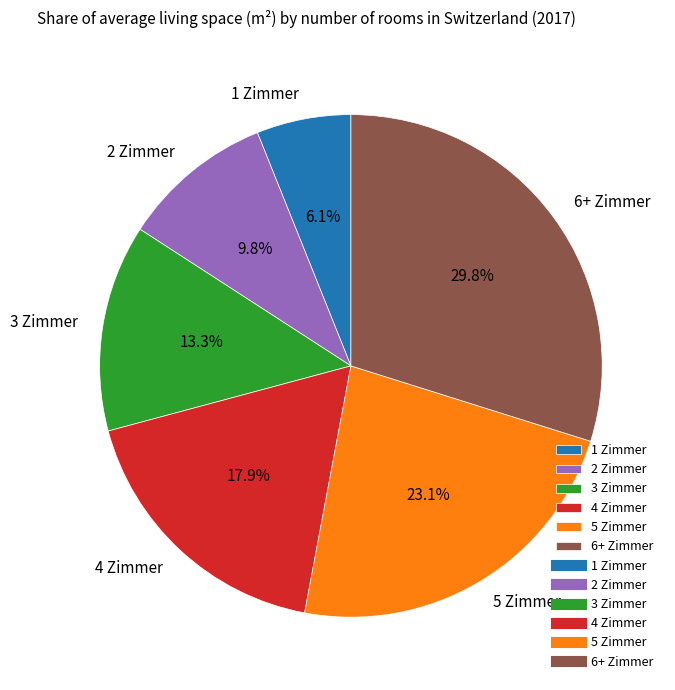

Which slice is the largest?

6+ Zimmer